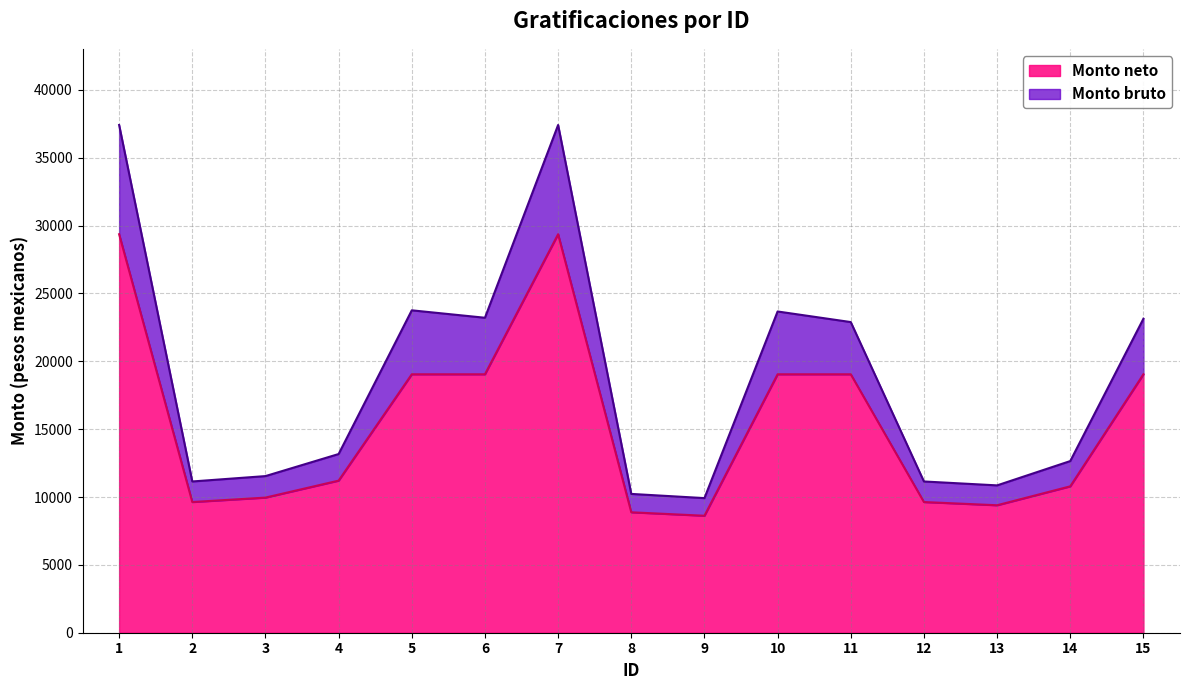

What value does the Monto bruto series have at 1?

37411.8